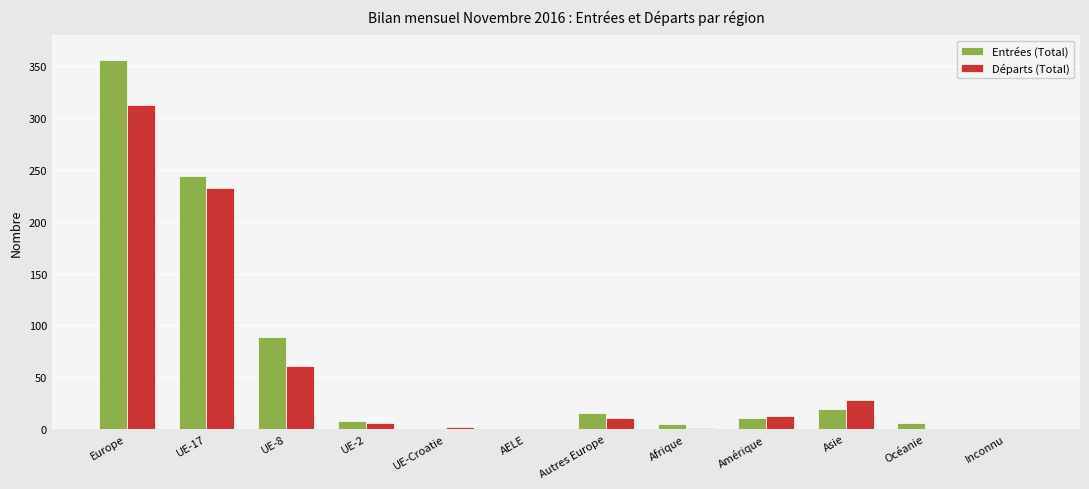

What are all the series names shown in the legend?

Entrées (Total), Départs (Total)